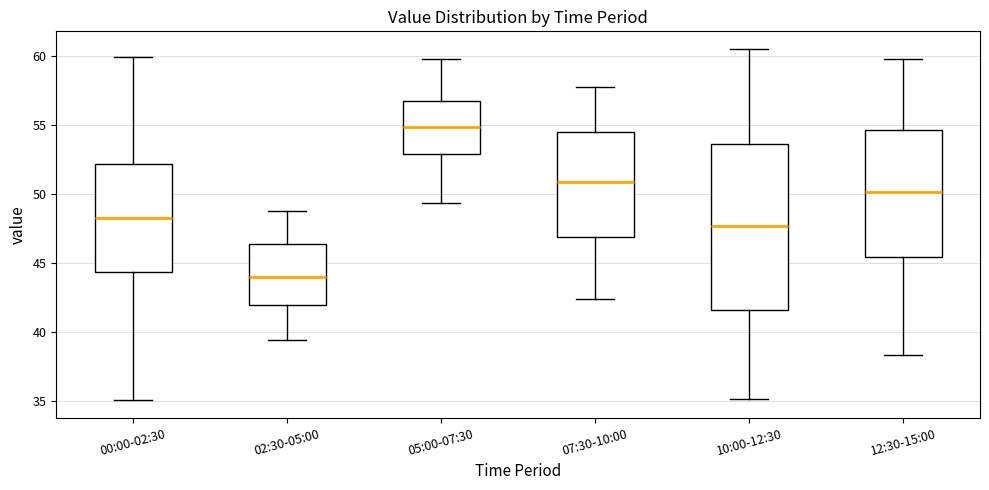

Reading left to right, transcribe this box plot: for each box, give where its median line is, the range the box spans, and where its two whiskers end, as read against the y-axis. The values are not printed on the chart, so give them approximately, as read against the axis.

00:00-02:30: median 48.5, box 44.5 to 52.0, whiskers 35.0 to 60.0
02:30-05:00: median 44.0, box 42.0 to 46.5, whiskers 39.5 to 49.0
05:00-07:30: median 55.0, box 53.0 to 56.5, whiskers 49.5 to 60.0
07:30-10:00: median 51.0, box 47.0 to 54.5, whiskers 42.5 to 58.0
10:00-12:30: median 47.5, box 41.5 to 53.5, whiskers 35.0 to 60.5
12:30-15:00: median 50.0, box 45.5 to 54.5, whiskers 38.5 to 60.0